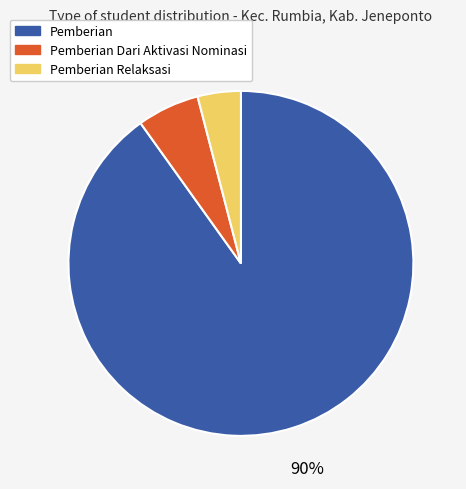

To the nearest percent, what is the difference between the largest and smallest slice percentages?

86%